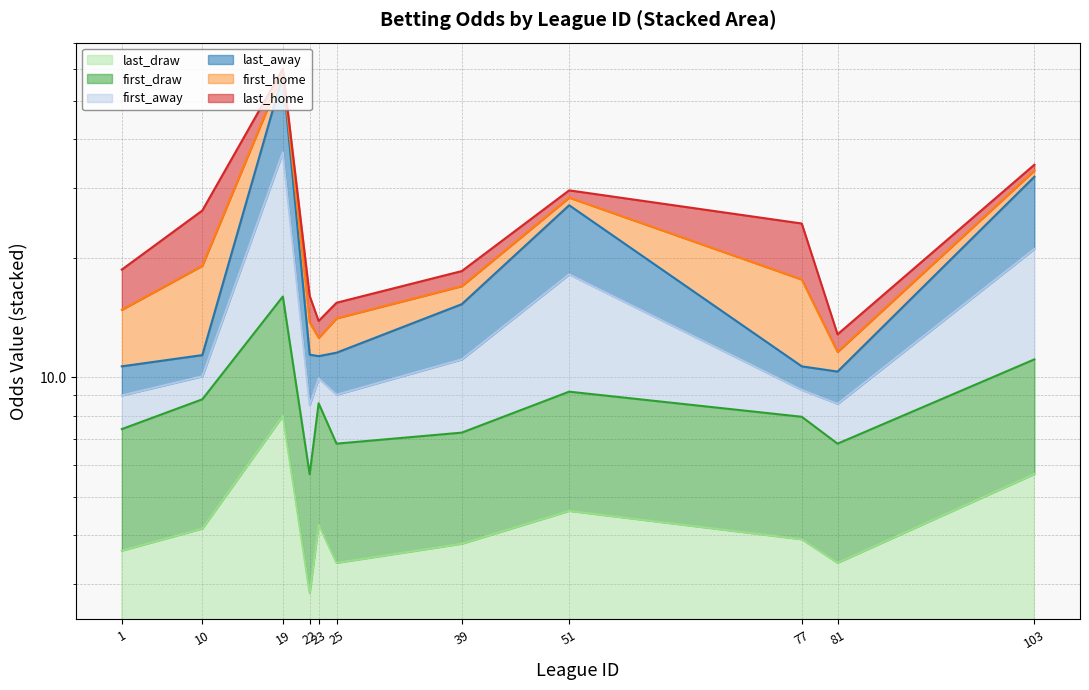

Which series has the widest spread of values?

last_away